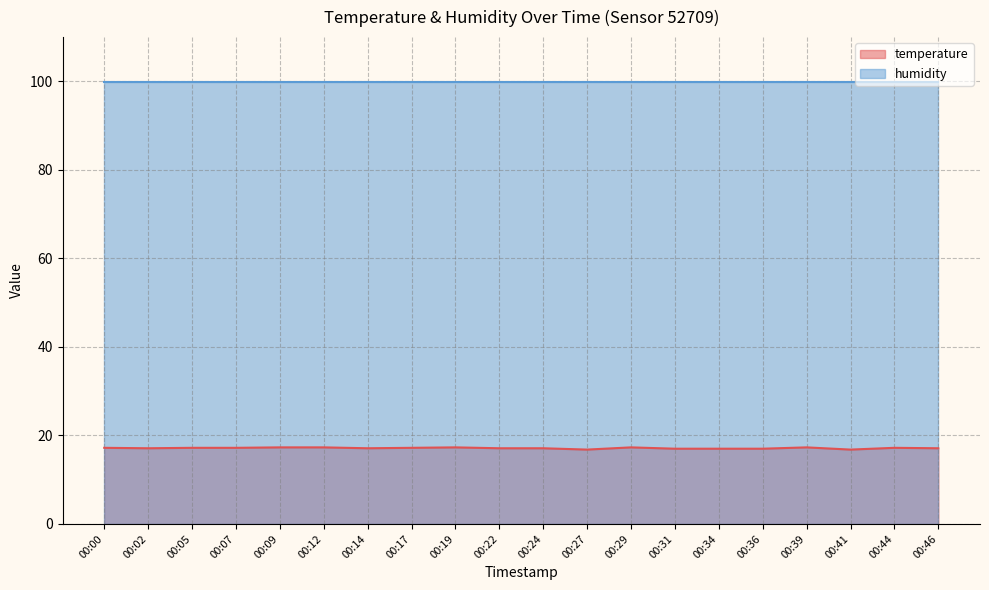

List the labels in order of value, largest first.

00:09, 00:12, 00:19, 00:29, 00:39, 00:00, 00:05, 00:07, 00:17, 00:44, 00:02, 00:14, 00:22, 00:24, 00:46, 00:31, 00:34, 00:36, 00:27, 00:41